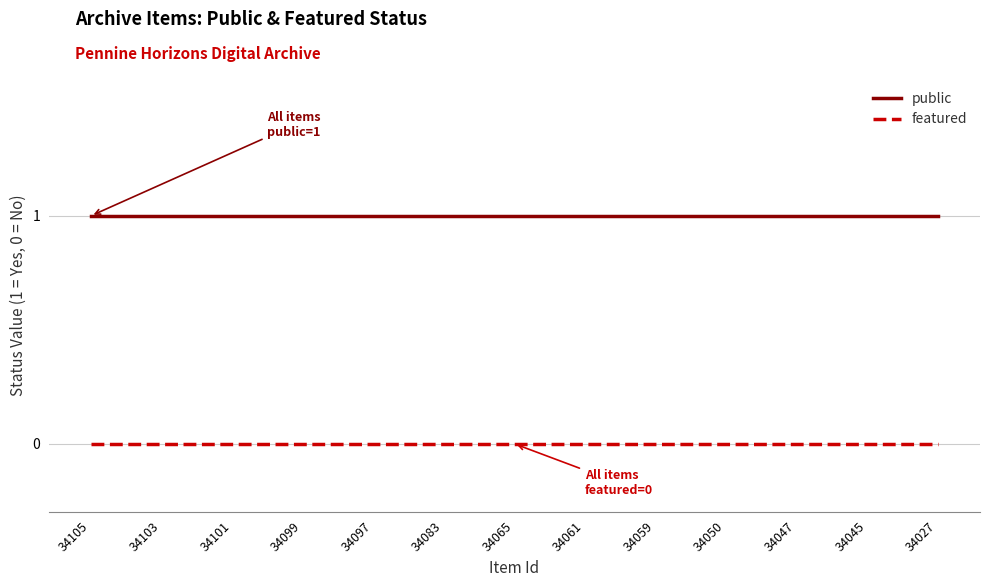

Rank the series by their average value, from lowest to highest.

featured, public